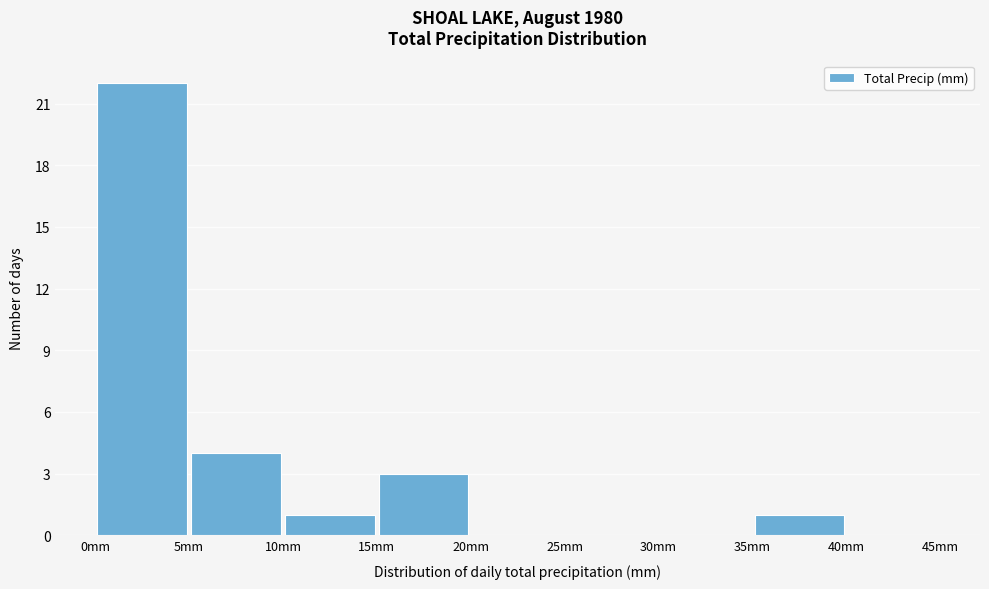

Reading left to right, transcribe this chart: for each bar, give the range it covers on the x-axis and its height. The values are not printed on the chart, so give them approximately, as read against the axis.

0 to 5: 22
5 to 10: 4
10 to 15: 1
15 to 20: 3
20 to 25: 0
25 to 30: 0
30 to 35: 0
35 to 40: 1
40 to 45: 0